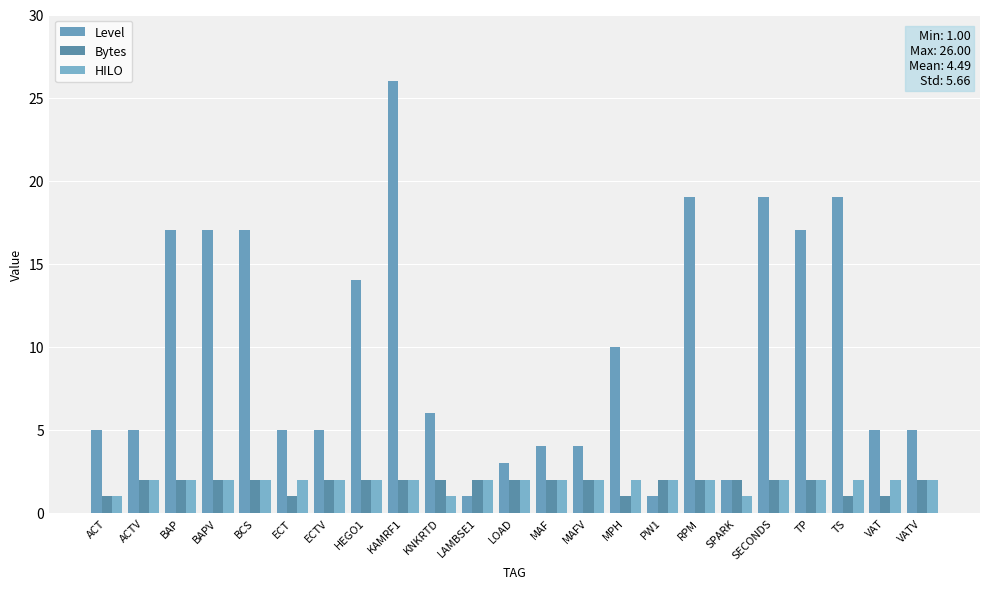

At how many categories does at least one series exceed 23?

1